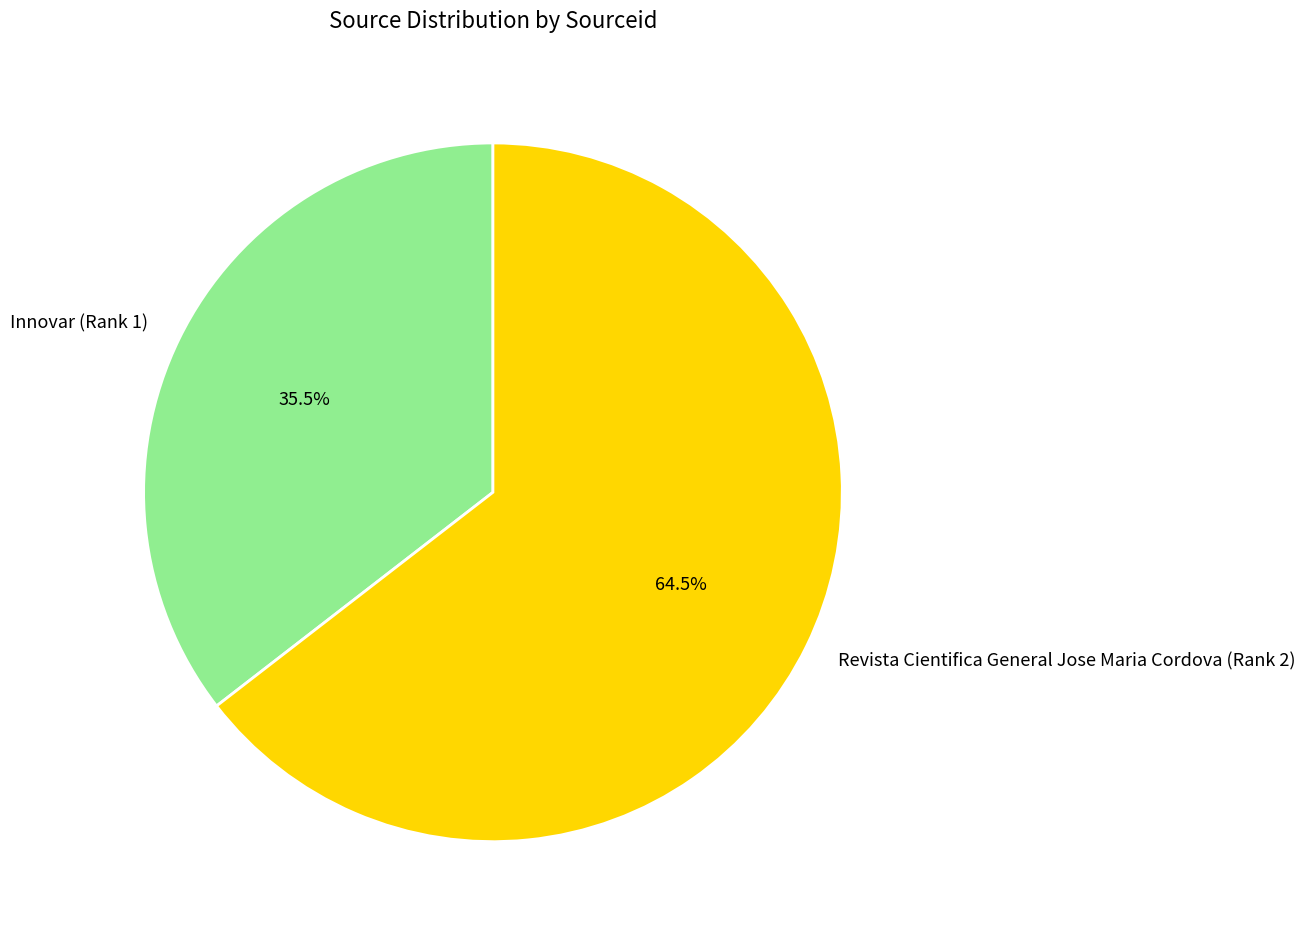

Is it true that Revista Cientifica General Jose Maria Cordova (Rank 2) is 74% of the pie?

False